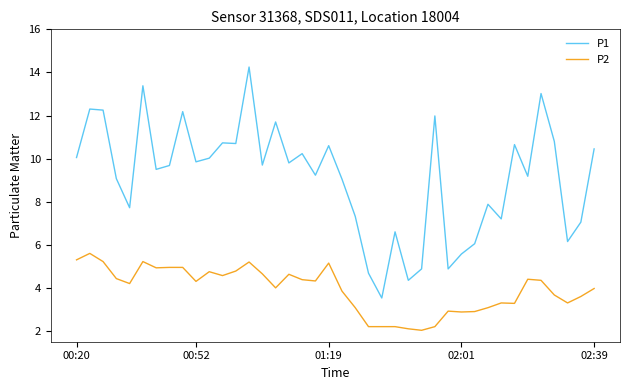

Which series has the widest spread of values?

P1